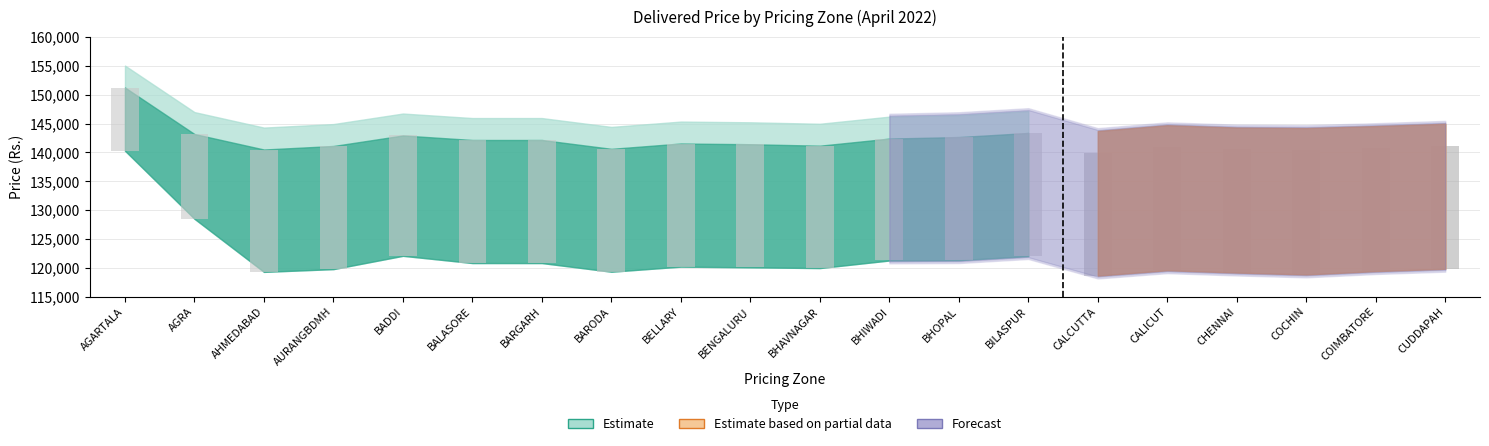

Does the chart contain stacked bars?

No